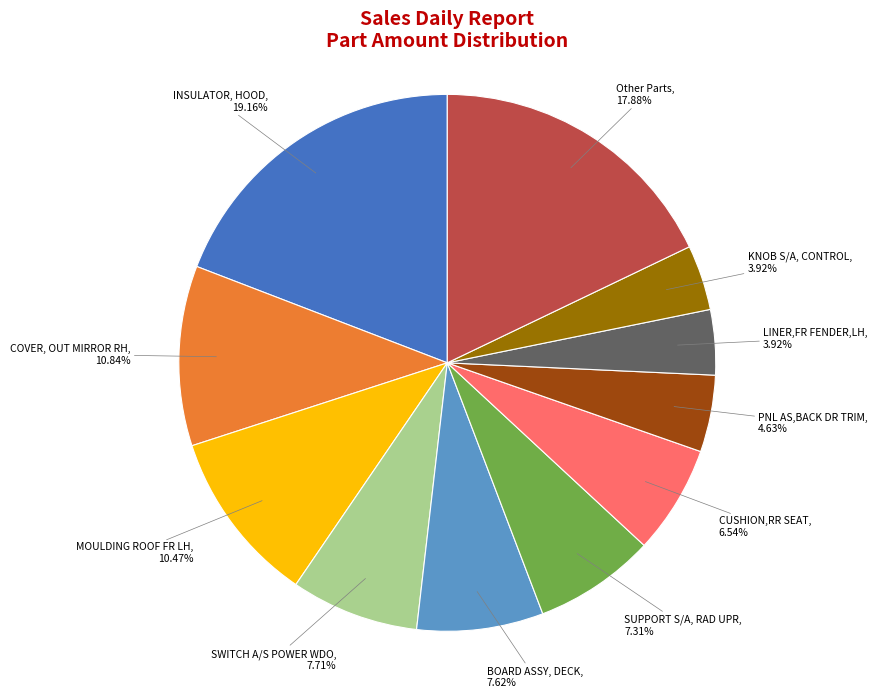

How many segments does this pie chart have?

11